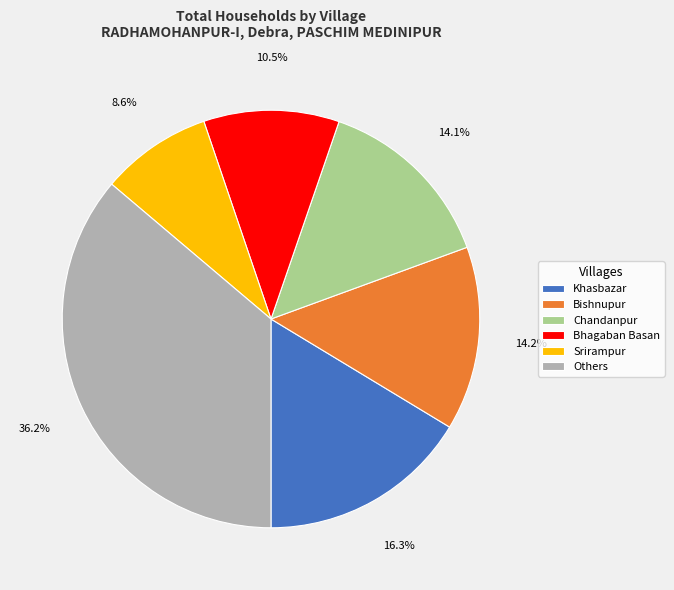

Does Others account for over 50% of the chart?

No